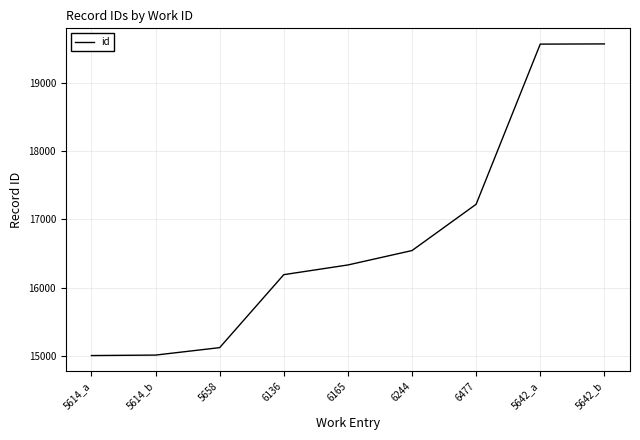

What is the sum of all values?

150552